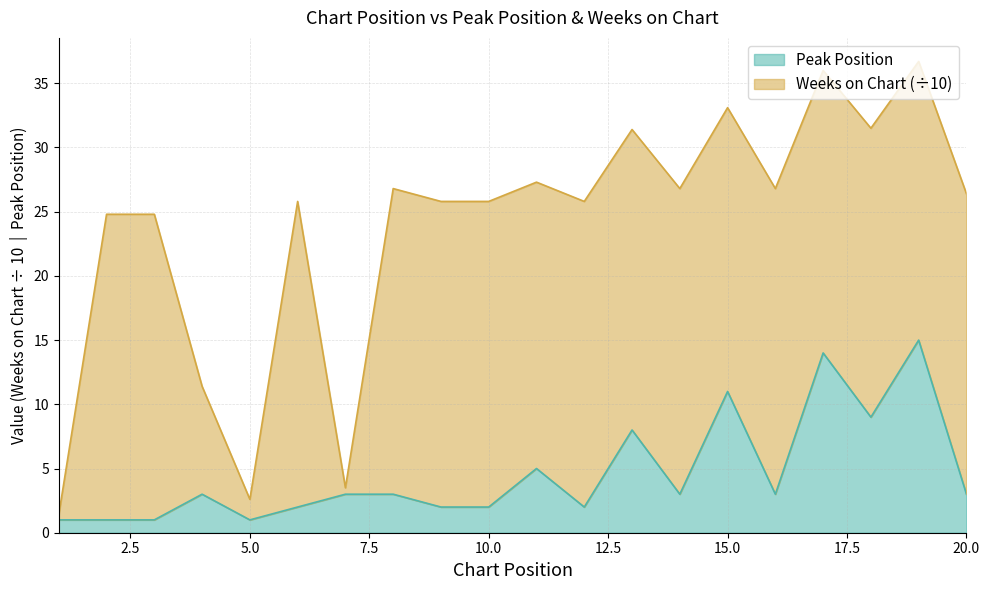

What is the ratio of the value at 12 to the value at 5?

2.0